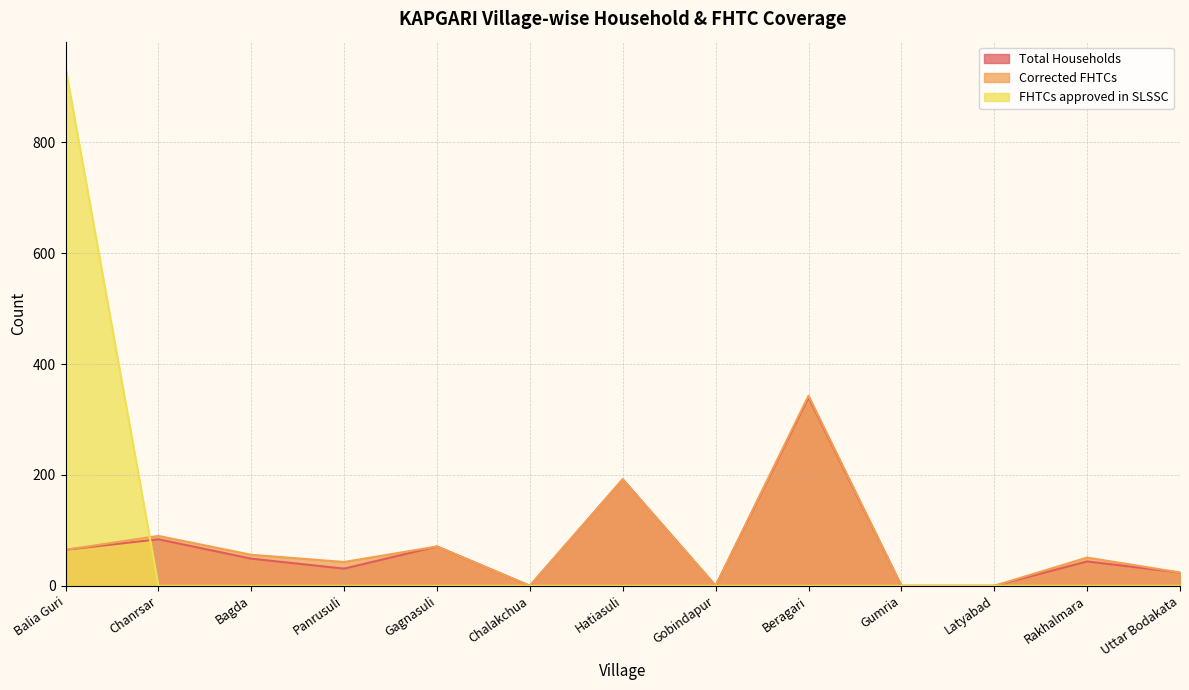

Does the chart have visible grid lines?

Yes